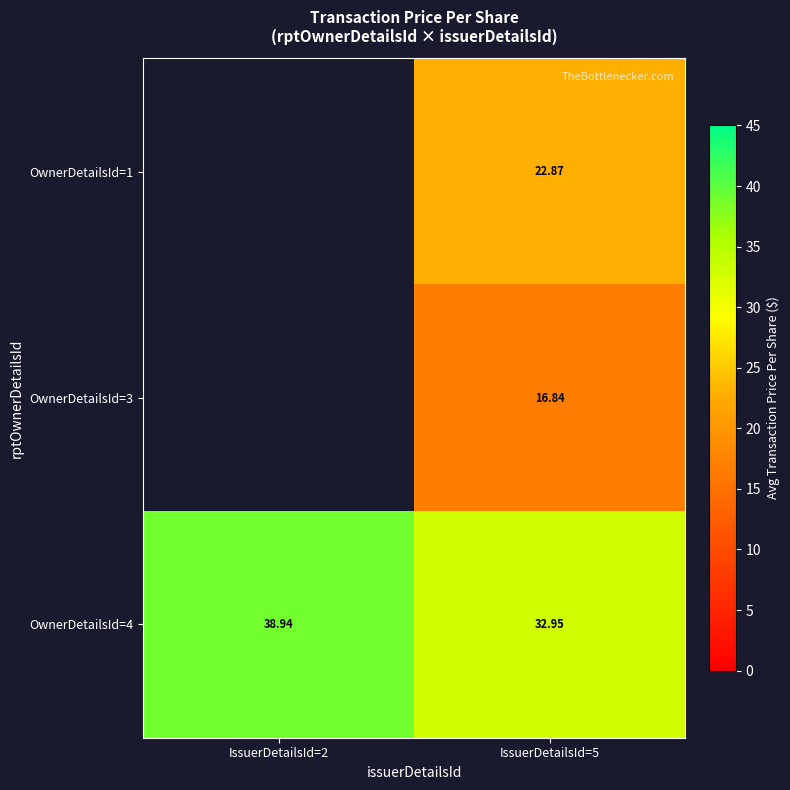

Is the value of OwnerDetailsId=1 at IssuerDetailsId=5 greater than the value of OwnerDetailsId=4 at IssuerDetailsId=2?

No